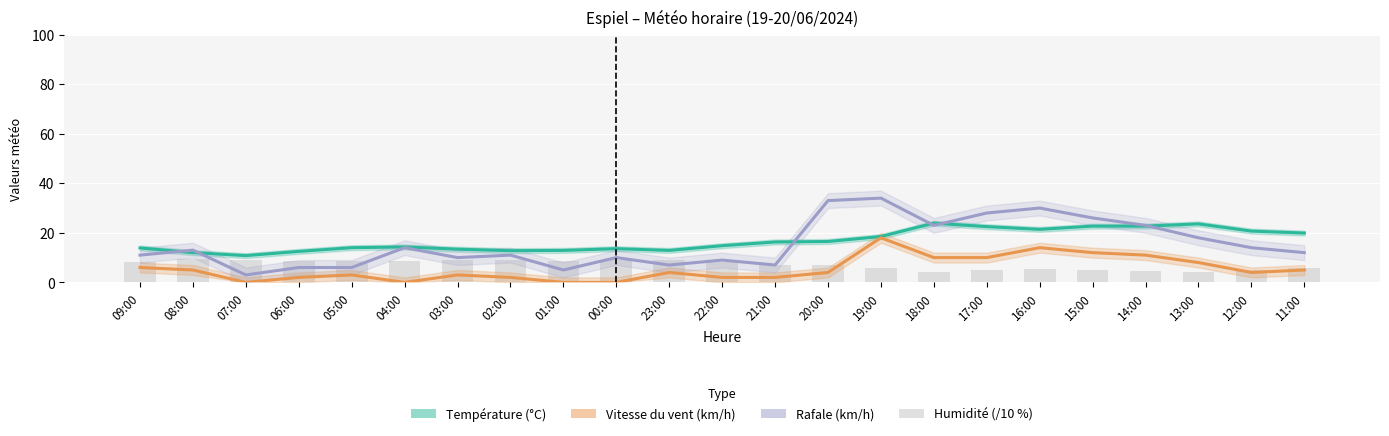

At which label does Température (°C) reach its minimum?

07:00